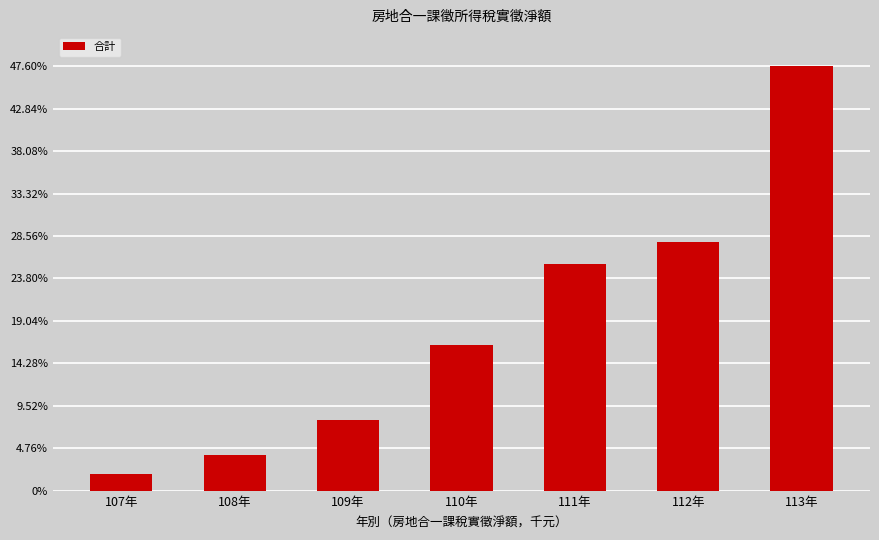

True or false: the data shows 71572719 at 113年.

True